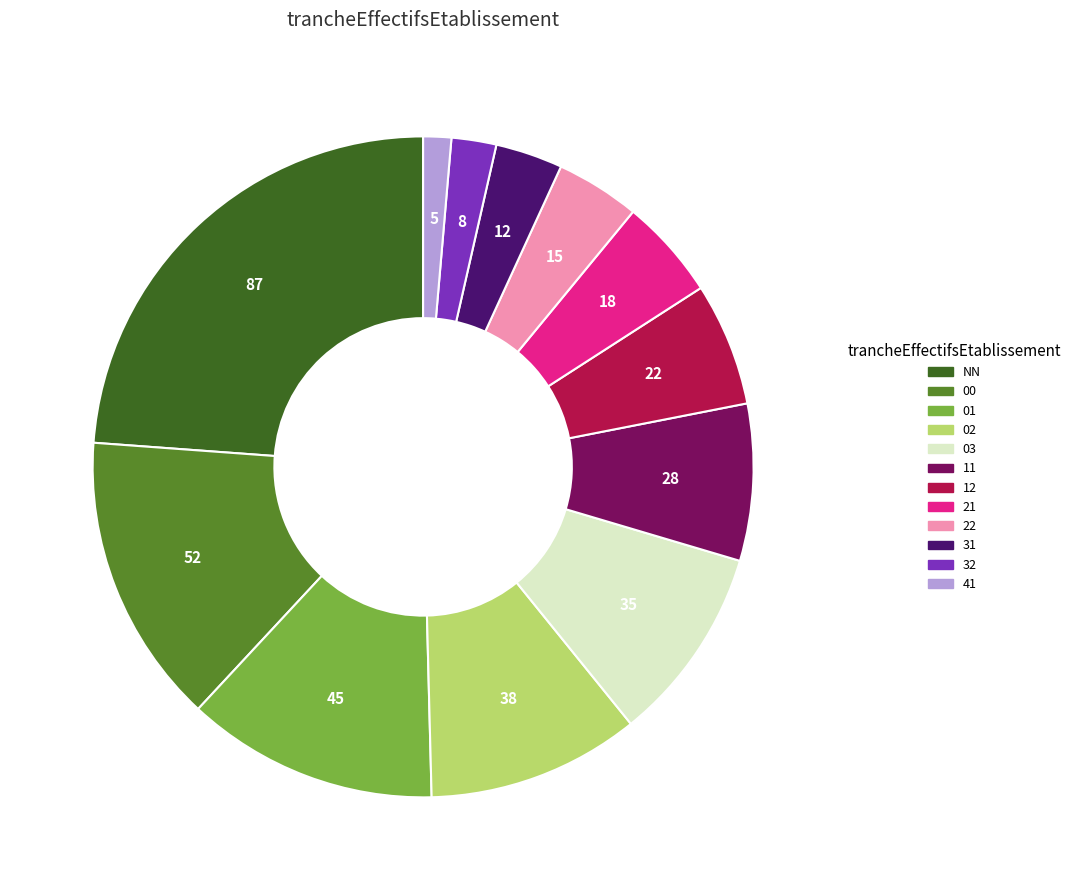

Is it true that 41 is 13% of the pie?

False